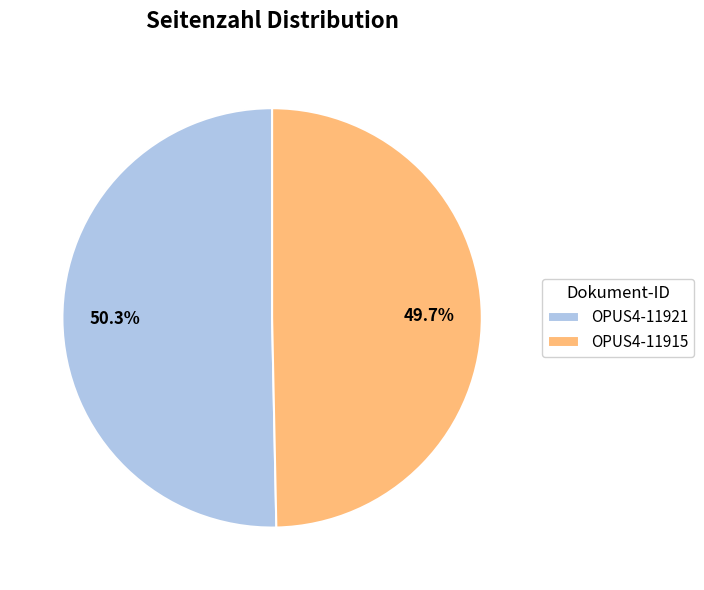

What percentage is the OPUS4-11915 slice, to the nearest percent?

50%